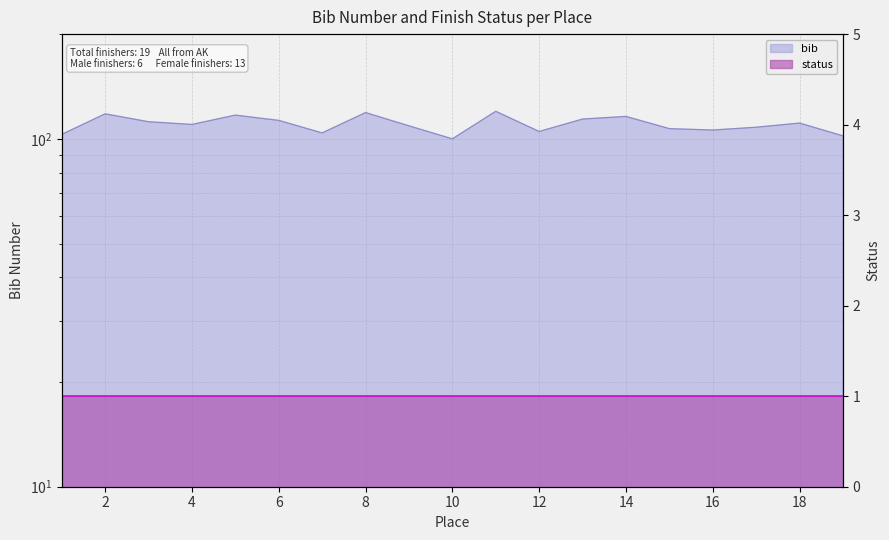

What is the sum of all values?

2094